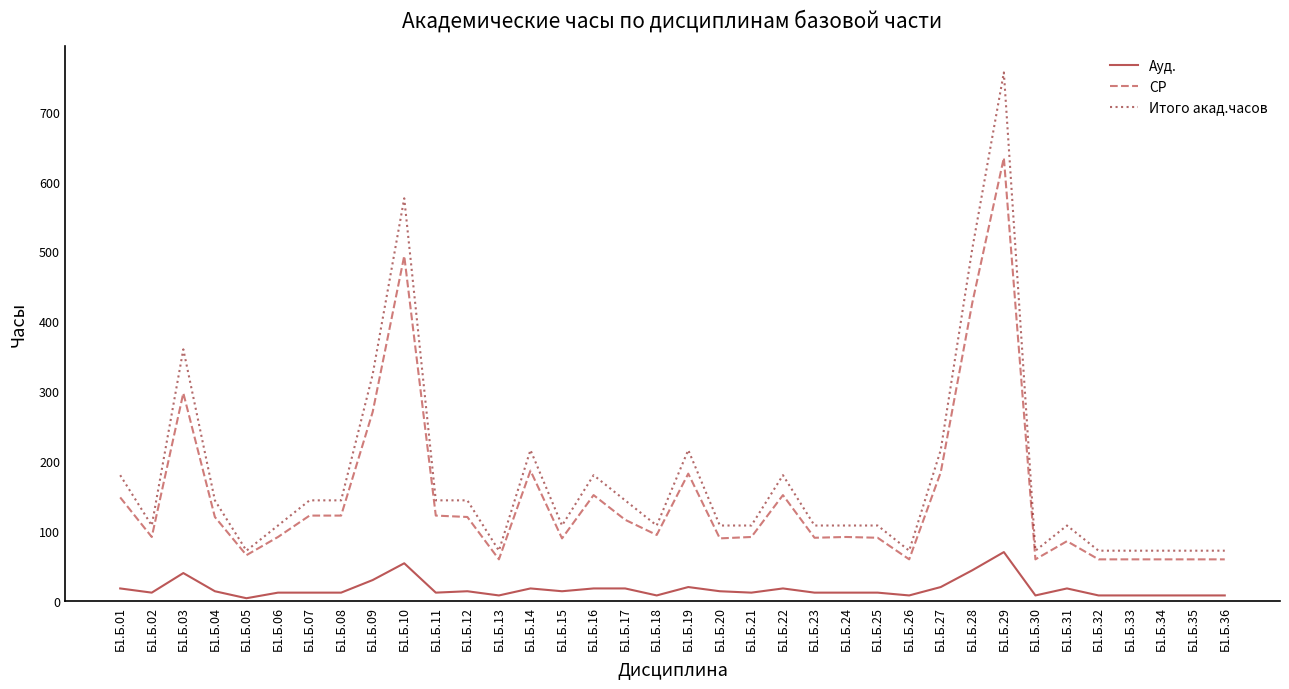

What is the difference between the highest and lowest values at Б1.Б.26?

64.0